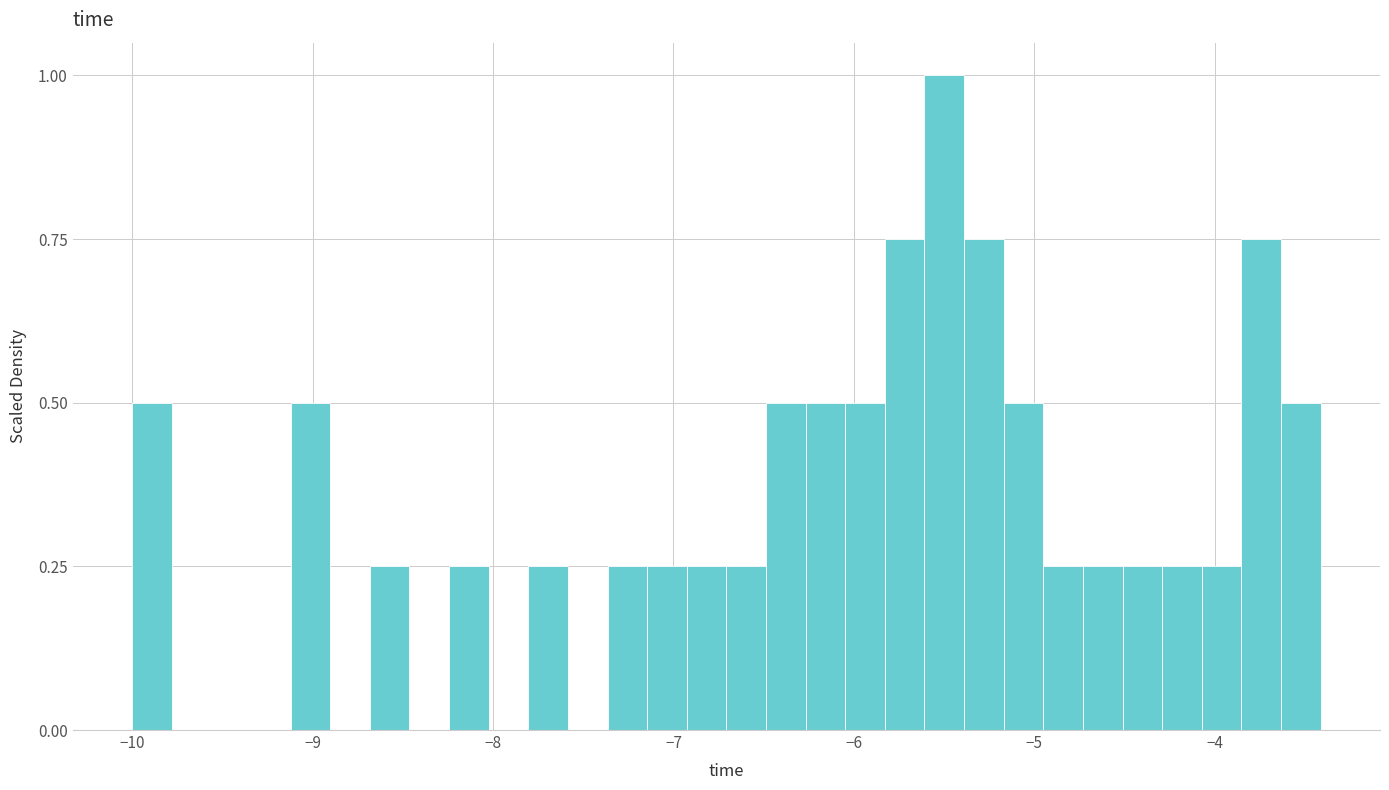

Read against the x-axis, roughly where is the centre of the tallest bar?

-5.5